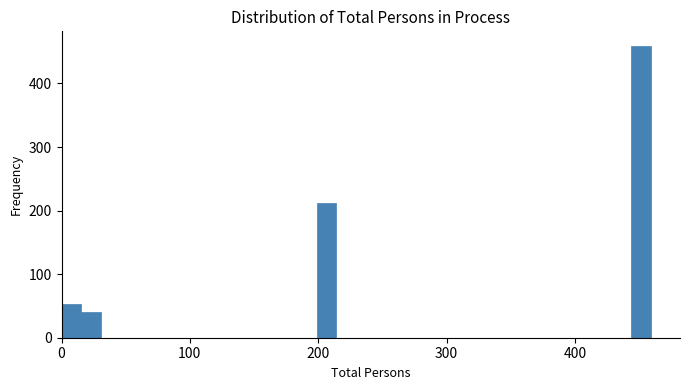

Read against the x-axis, roughly where is the centre of the tallest bar?

450